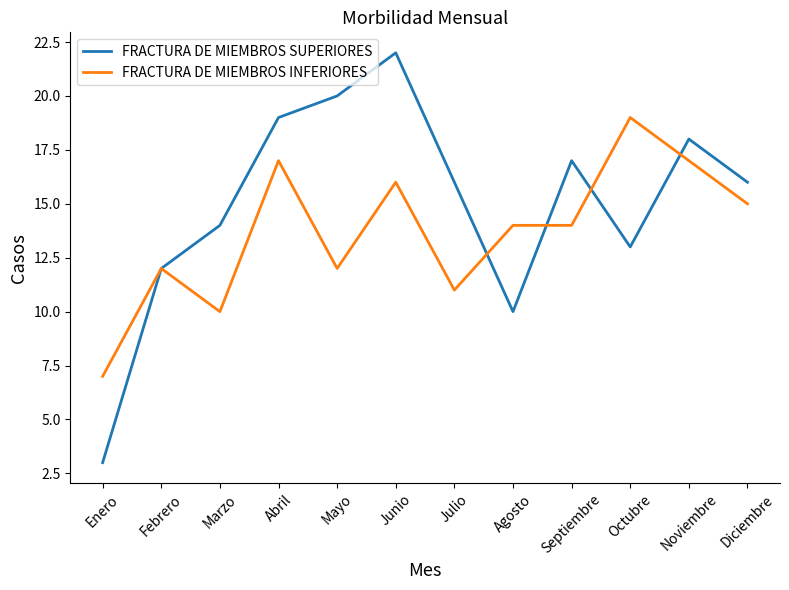

What is the difference between the FRACTURA DE MIEMBROS SUPERIORES values at Julio and Octubre?

3